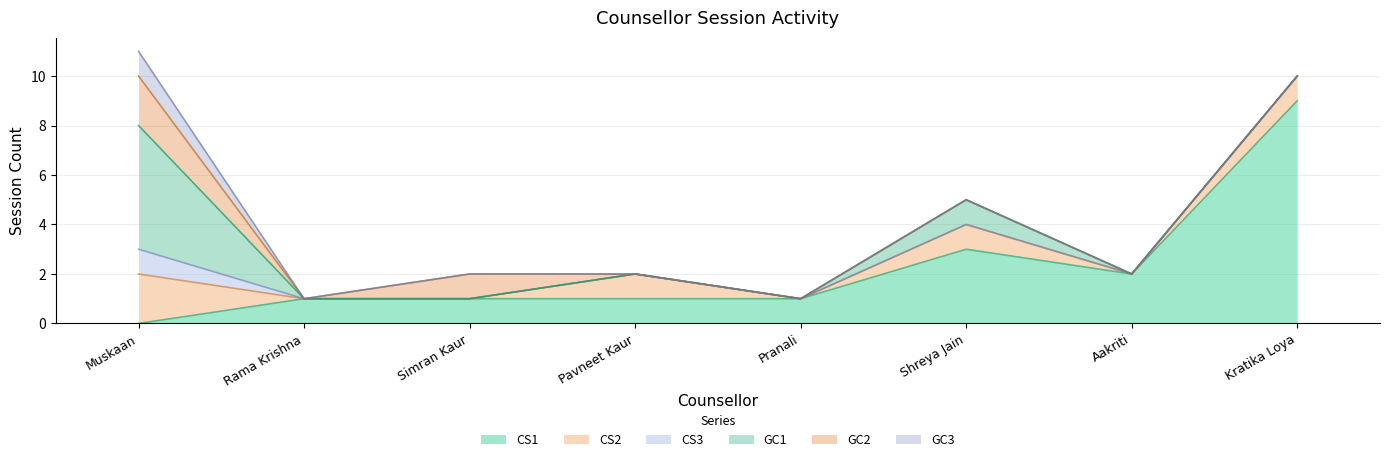

Is it true that CS2 equals -1 at Rama Krishna?

False